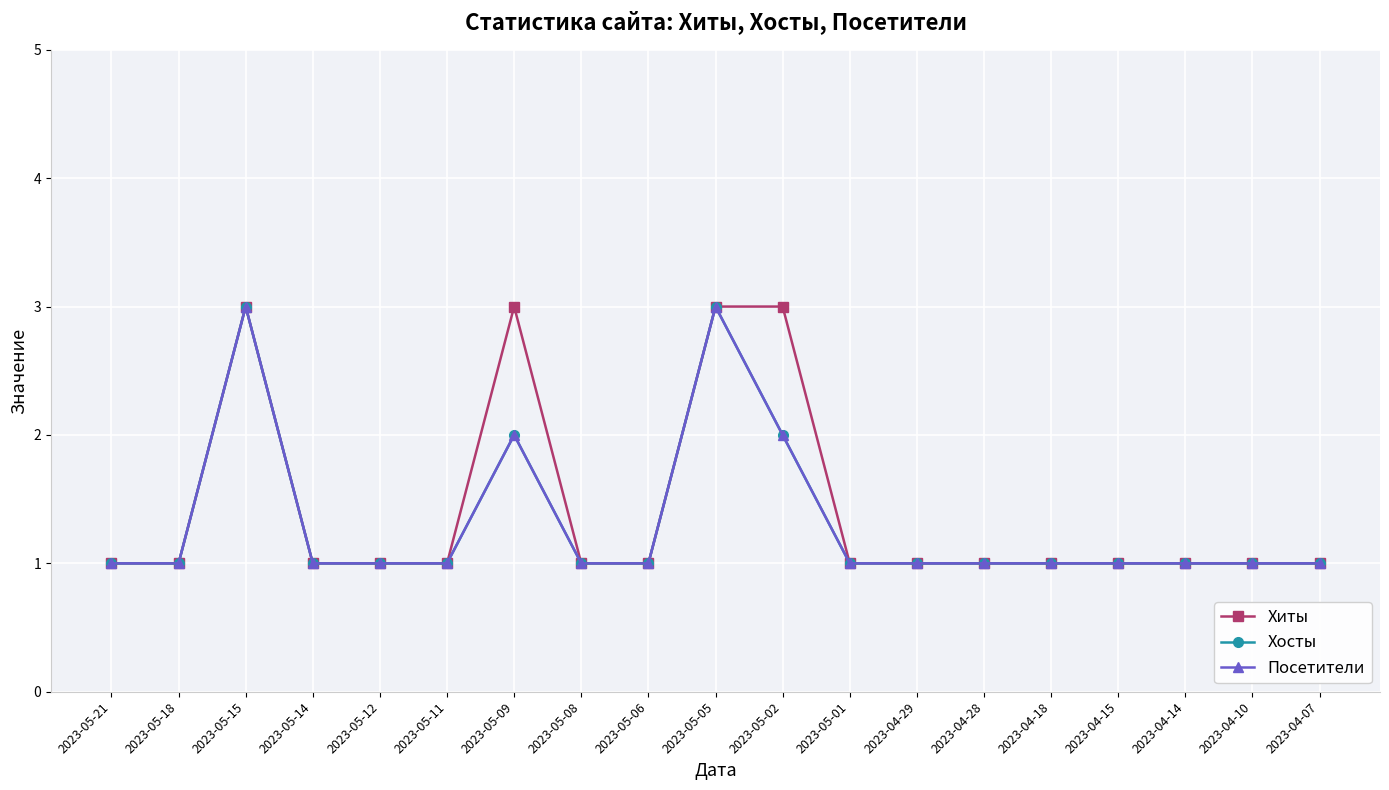

What is the total value across all series at 2023-04-10?

3